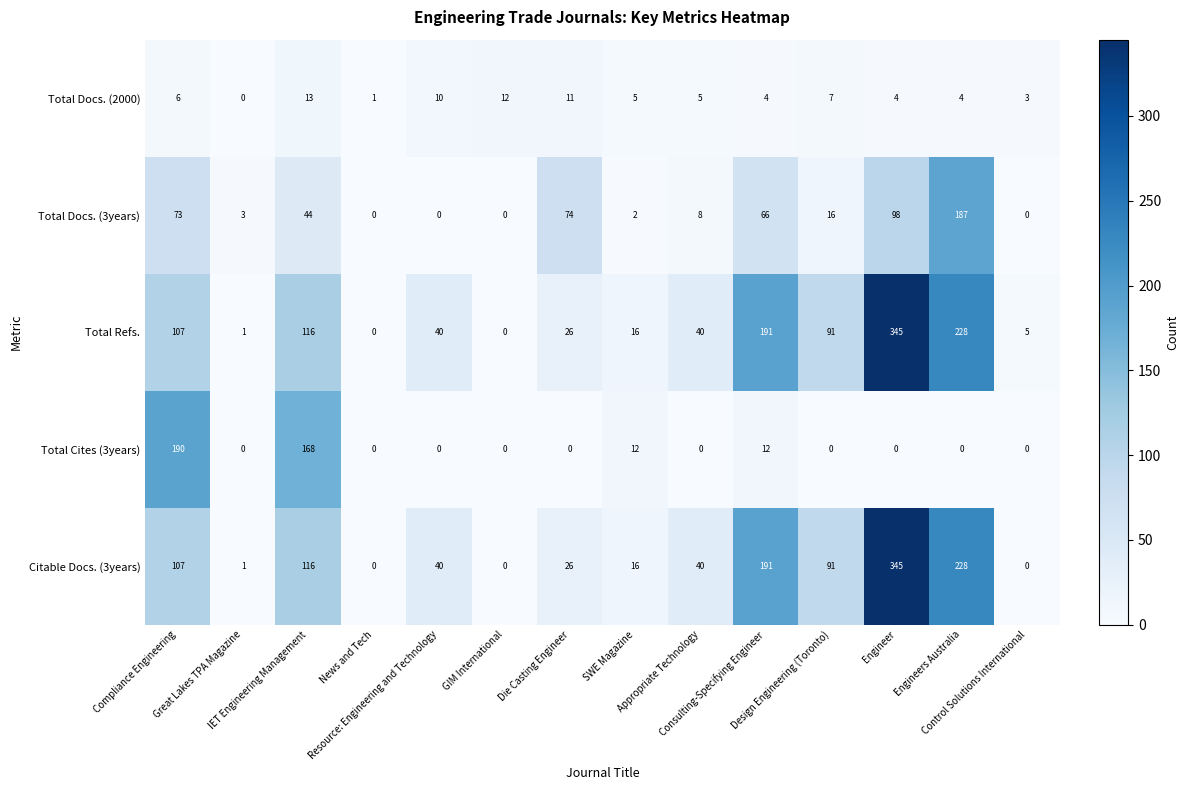

Which series has the largest total across all categories?

Total Refs.